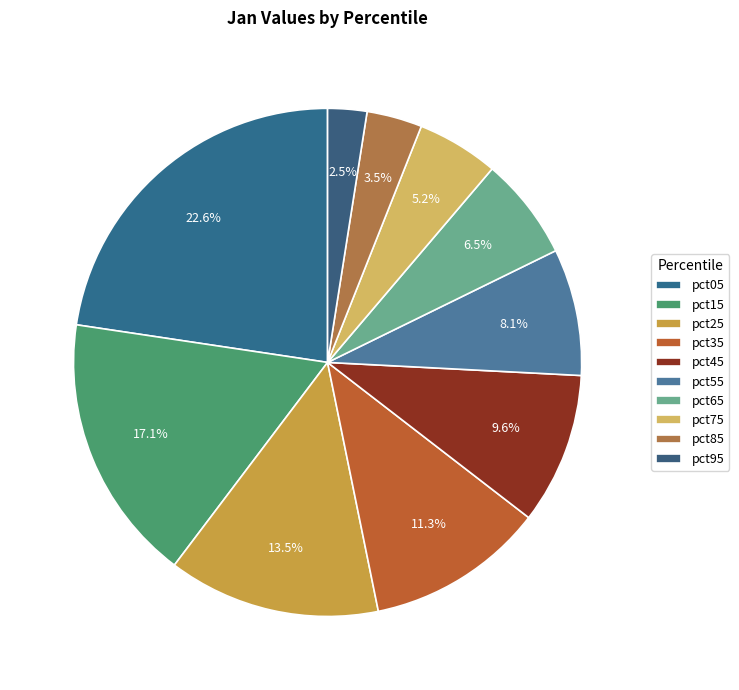

How many segments does this pie chart have?

10